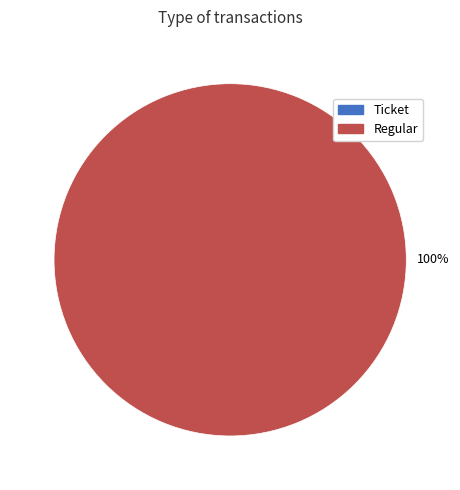

Which category has the smallest portion of the pie?

Ticket